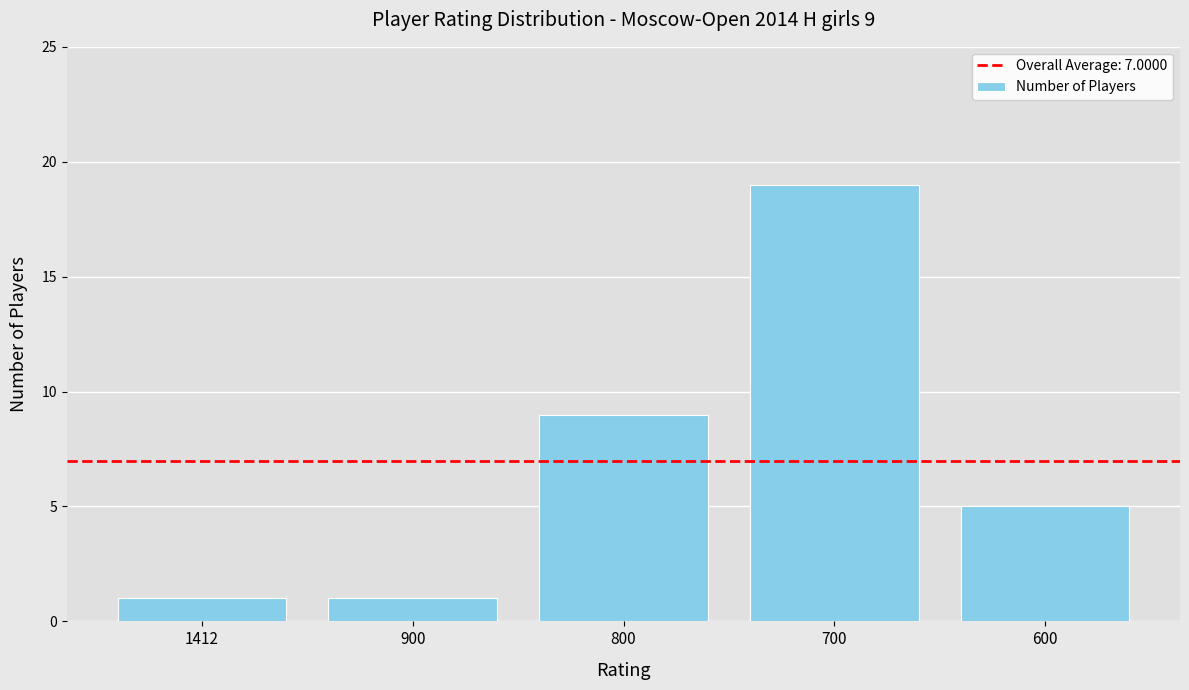

What is the sum of the values at 600 and 900?

6